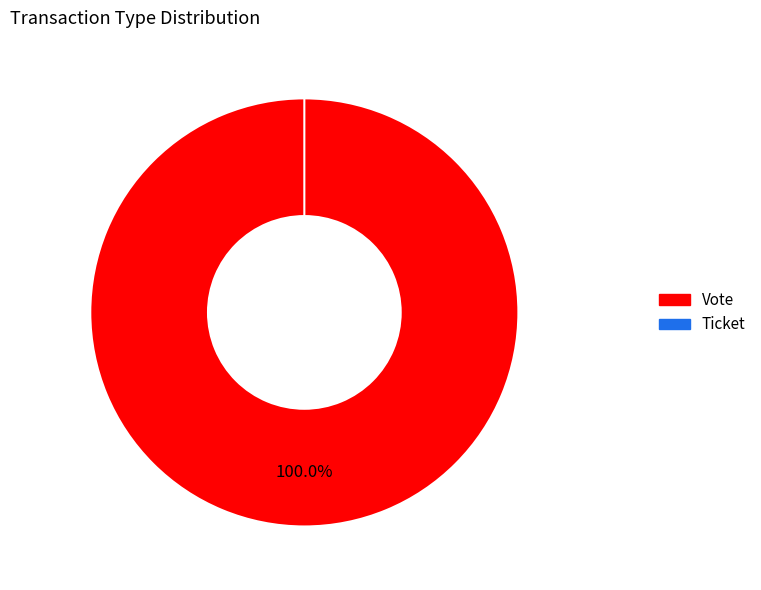

Which category has the smallest portion of the pie?

Ticket